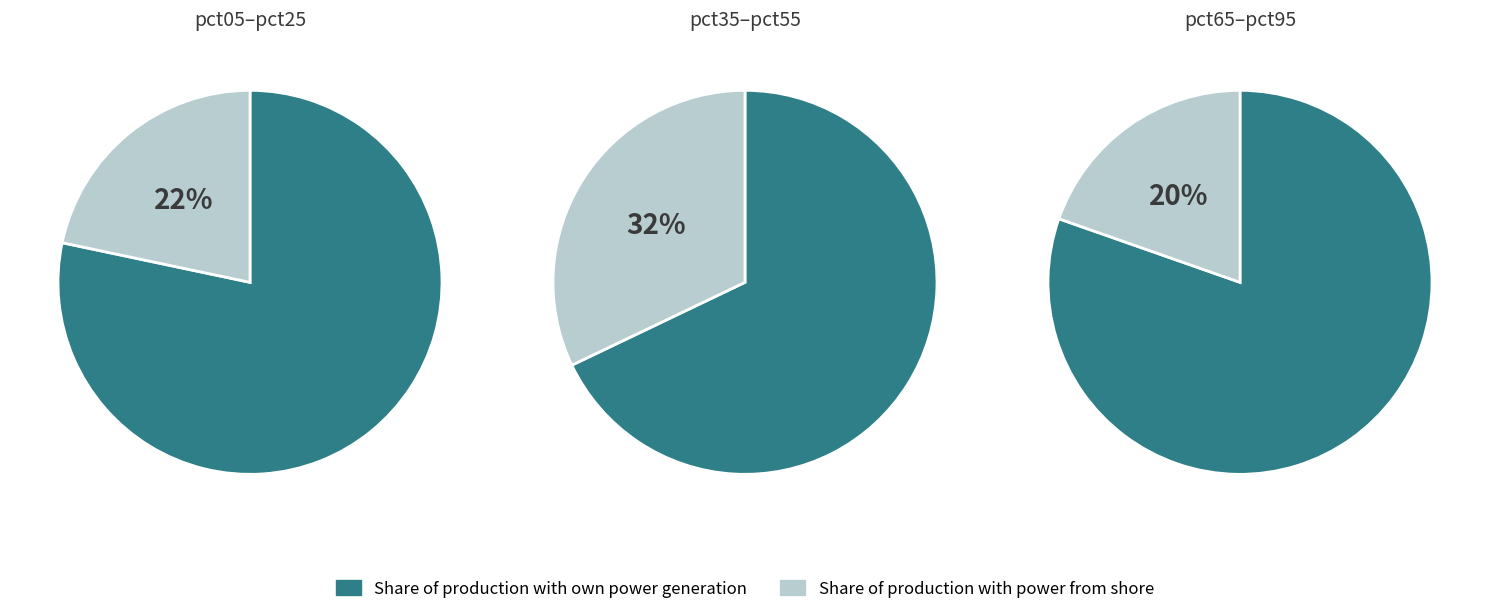

Is the sum of pct45 and pct95 greater than half?

No